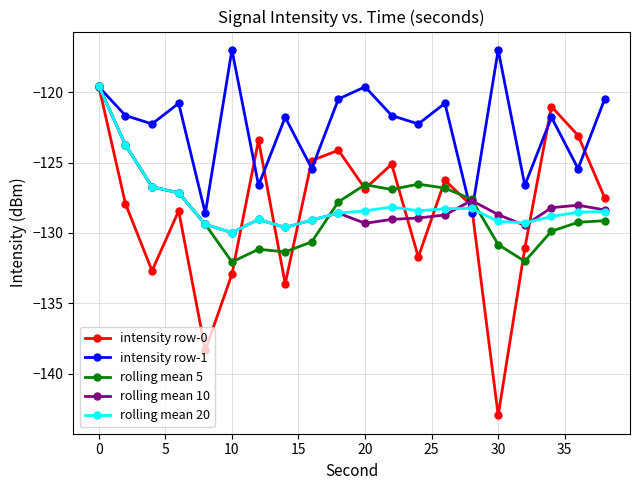

Which series has the largest total across all categories?

intensity row-1